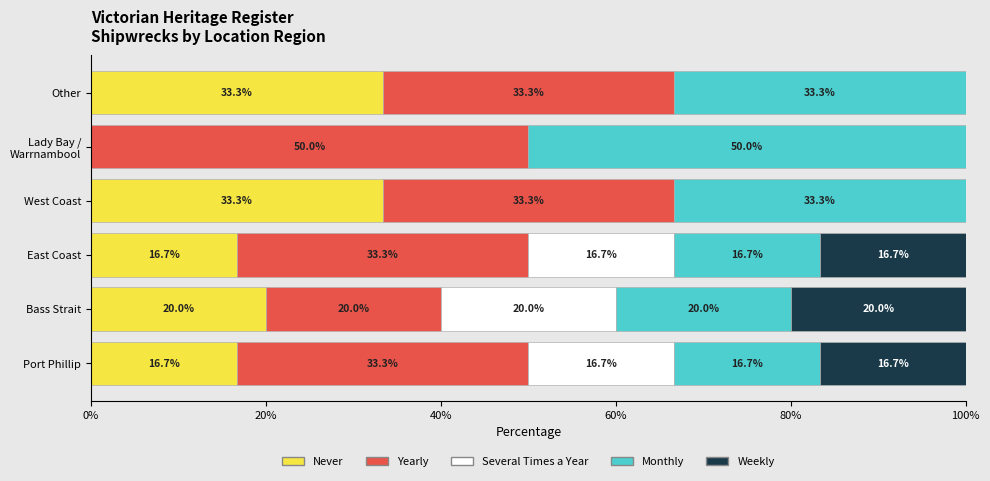

True or false: Never has a value of 28.5 at East Coast.

False